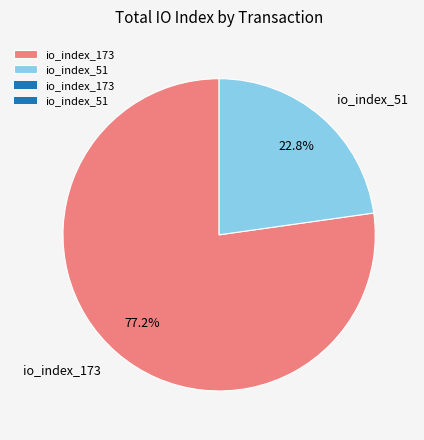

What percentage is NOT represented by io_index_173?

22.8%